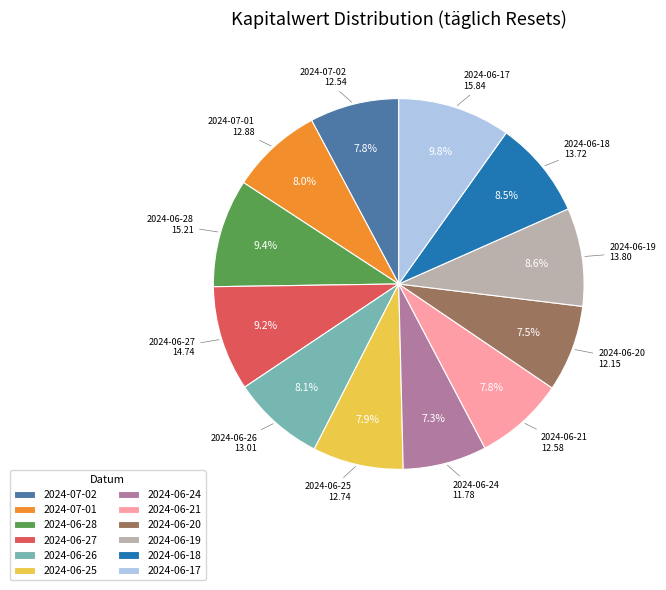

Which has a higher value, 2024-06-26 or 2024-06-27?

2024-06-27